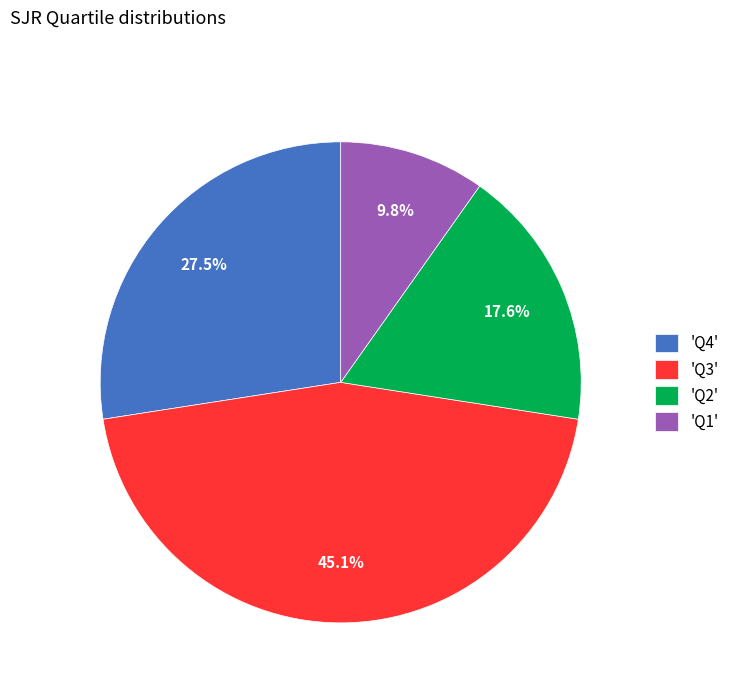

Approximately how many times larger is the value at 'Q4' compared to 'Q2'?

1.6